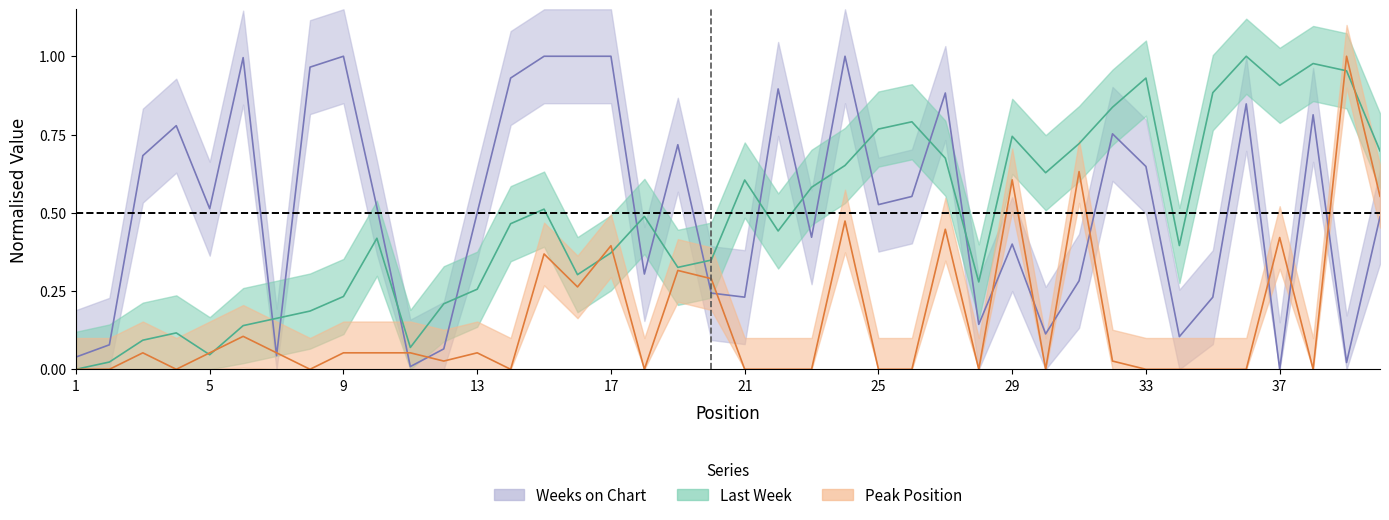

Reading right to left, transcribe all the data shown in this chart.

Last Week: 40=0.7	39=1.0	38=1.0	37=0.9	36=1.0	35=0.9	34=0.4	33=0.9	32=0.8	31=0.7	30=0.6	29=0.7	28=0.3	27=0.7	26=0.8	25=0.8	24=0.7	23=0.6	22=0.4	21=0.6	20=0.3	19=0.3	18=0.5	17=0.4	16=0.3	15=0.5	14=0.5	13=0.3	12=0.2	11=0.1	10=0.4	9=0.2	8=0.2	7=0.2	6=0.1	5=0.0	4=0.1	3=0.1	2=0.0	1=0.0
Peak Position: 40=0.6	39=1.0	38=0.0	37=0.4	36=0.0	35=0.0	34=0.0	33=0.0	32=0.0	31=0.6	30=0.0	29=0.6	28=0.0	27=0.4	26=0.0	25=0.0	24=0.5	23=0.0	22=0.0	21=0.0	20=0.3	19=0.3	18=0.0	17=0.4	16=0.3	15=0.4	14=0.0	13=0.1	12=0.0	11=0.1	10=0.1	9=0.1	8=0.0	7=0.1	6=0.1	5=0.1	4=0.0	3=0.1	2=0.0	1=0.0
Weeks on Chart: 40=0.5	39=0.0	38=0.8	37=0.0	36=0.8	35=0.2	34=0.1	33=0.6	32=0.8	31=0.3	30=0.1	29=0.4	28=0.1	27=0.9	26=0.6	25=0.5	24=1.0	23=0.4	22=0.9	21=0.2	20=0.2	19=0.7	18=0.3	17=1.0	16=1.0	15=1.0	14=0.9	13=0.5	12=0.1	11=0.0	10=0.5	9=1.0	8=1.0	7=0.0	6=1.0	5=0.5	4=0.8	3=0.7	2=0.1	1=0.0